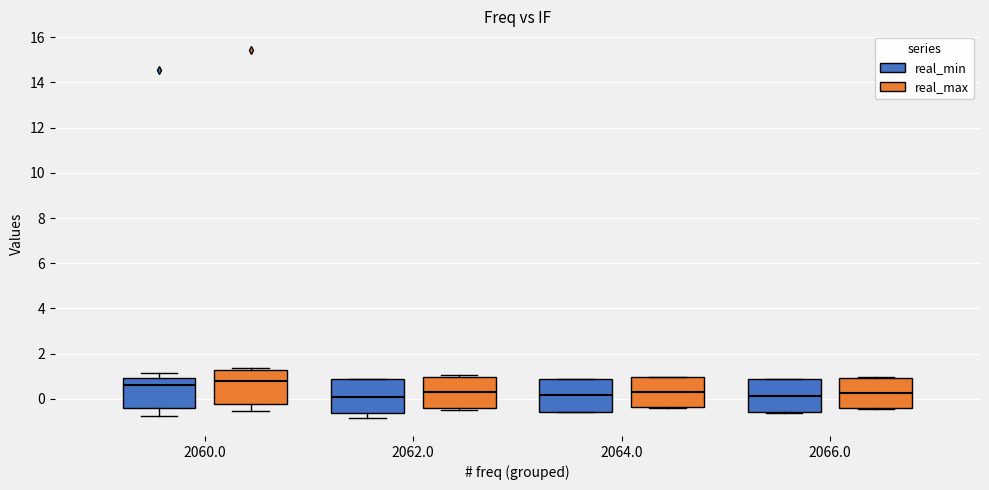

Reading left to right, transcribe this box plot: for each box, give where its median line is, the range the box spans, and where its two whiskers end, as read against the y-axis. The values are not printed on the chart, so give them approximately, as read against the axis.

2060.0 (real_min): median 0.6, box -0.4 to 1.0, whiskers -0.8 to 1.2
2060.0 (real_max): median 0.8, box -0.2 to 1.2, whiskers -0.6 to 1.4
2062.0 (real_min): median 0.0, box -0.6 to 0.8, whiskers -0.8 to 0.8
2062.0 (real_max): median 0.2, box -0.4 to 1.0, whiskers -0.4 (just below the box's lower edge) to 1.0 (just above the box's upper edge)
2064.0 (real_min): median 0.2, box -0.6 to 0.8, whiskers -0.6 to 1.0
2064.0 (real_max): median 0.2, box -0.4 to 1.0, whiskers -0.4 to 1.0
2066.0 (real_min): median 0.2, box -0.6 to 0.8, whiskers -0.6 to 0.8
2066.0 (real_max): median 0.2, box -0.4 to 1.0, whiskers -0.4 to 1.0